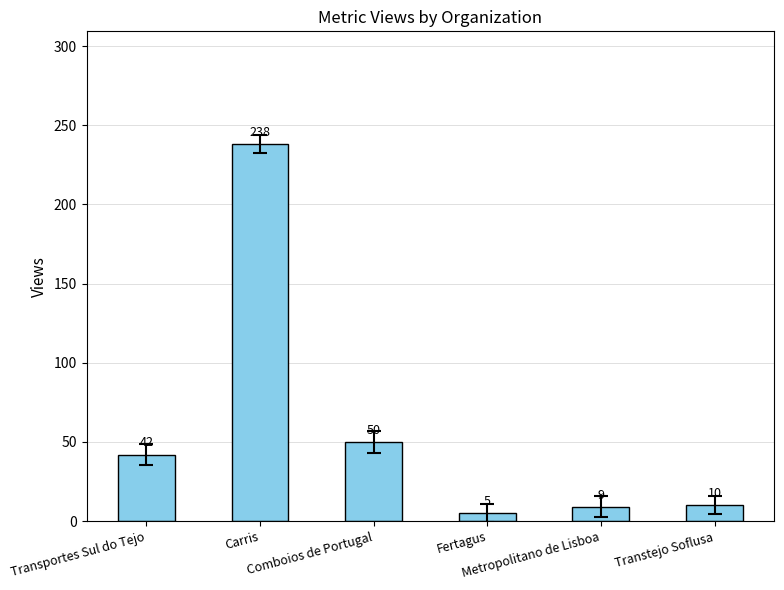

What is the difference between the maximum and minimum values?

233